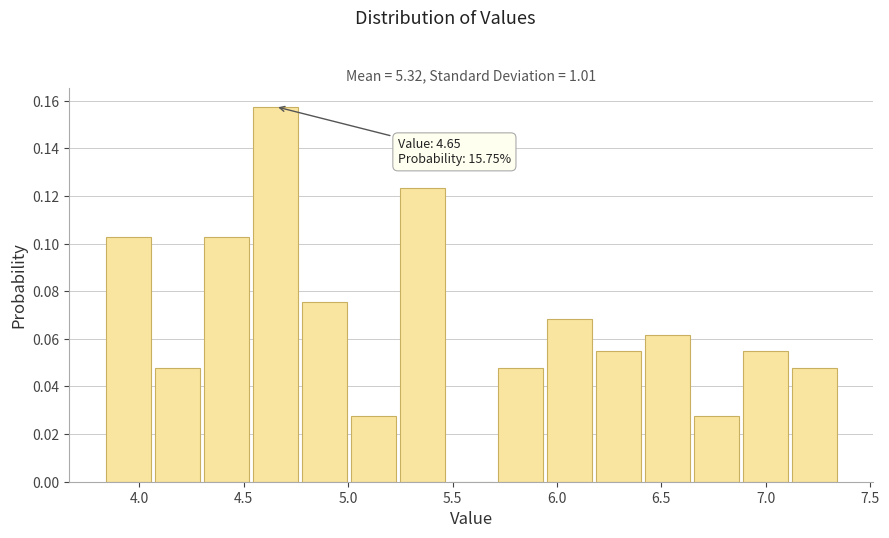

Which range on the x-axis has the tallest bar?

4.55 to 4.75